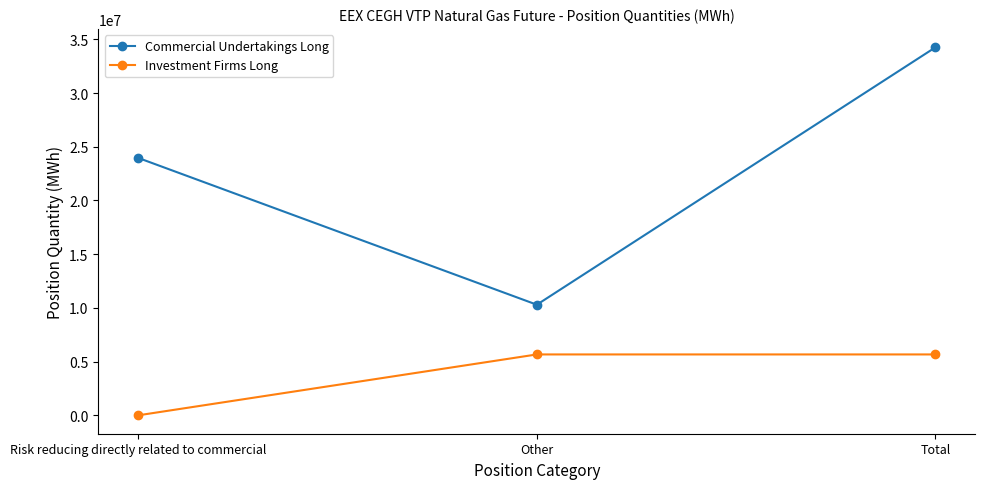

What is the total value across all series at Other?

15962734